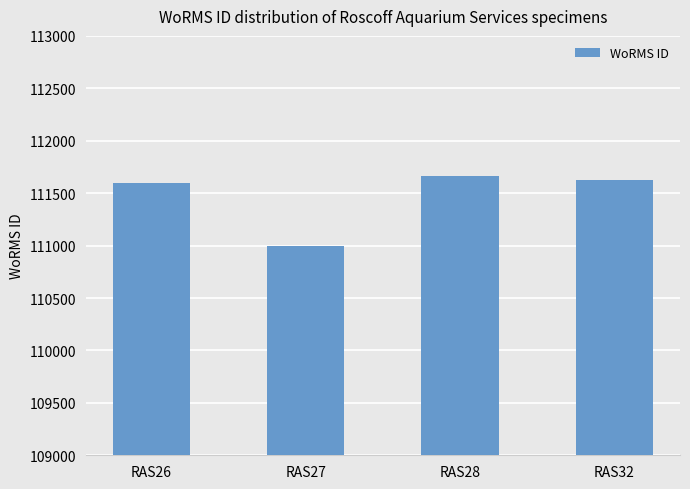

What is the value of the 1st bar from the left?

111597